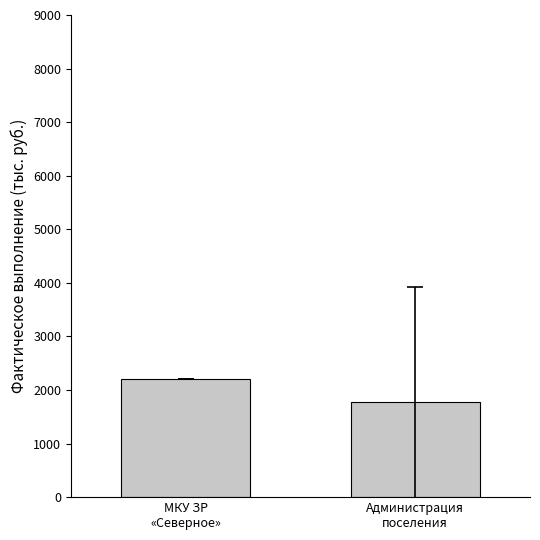

What is the sum of all values?

3967.7